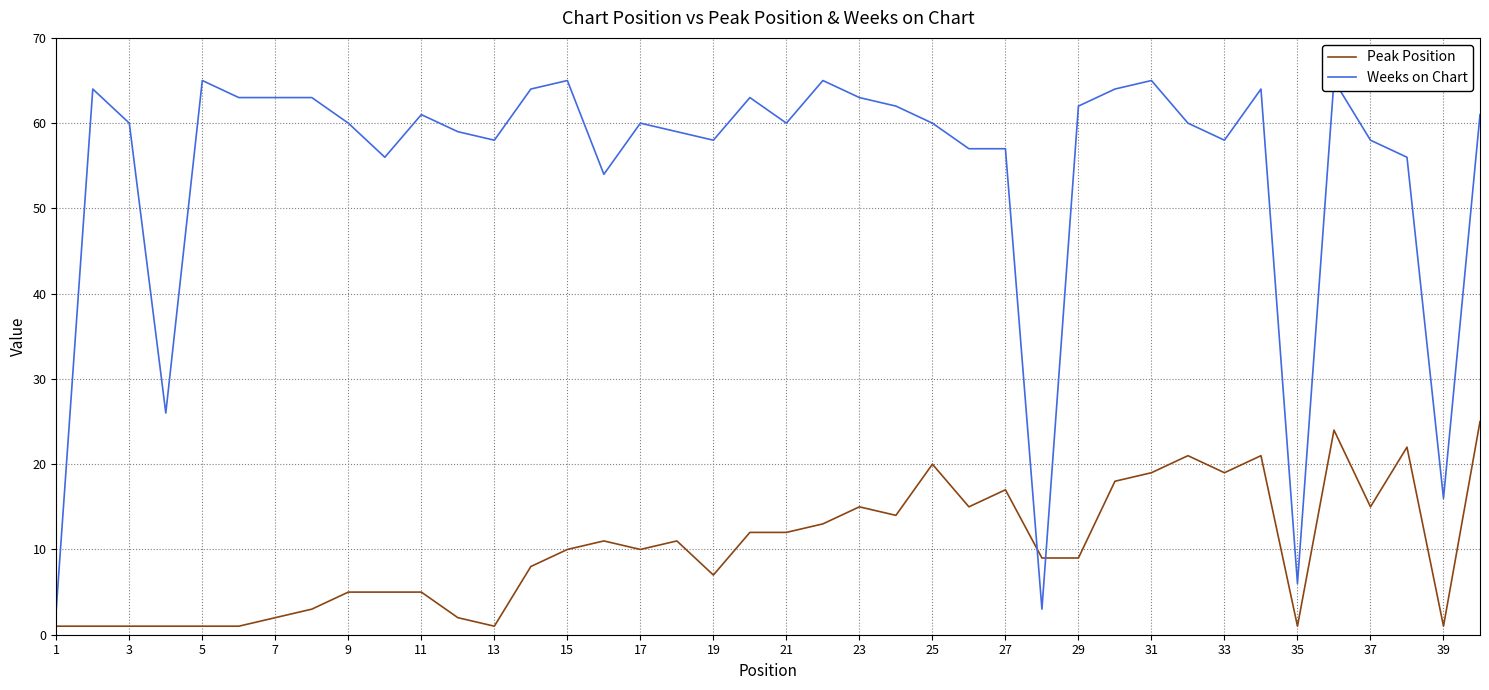

Which has a higher value, 23 or 11?

23